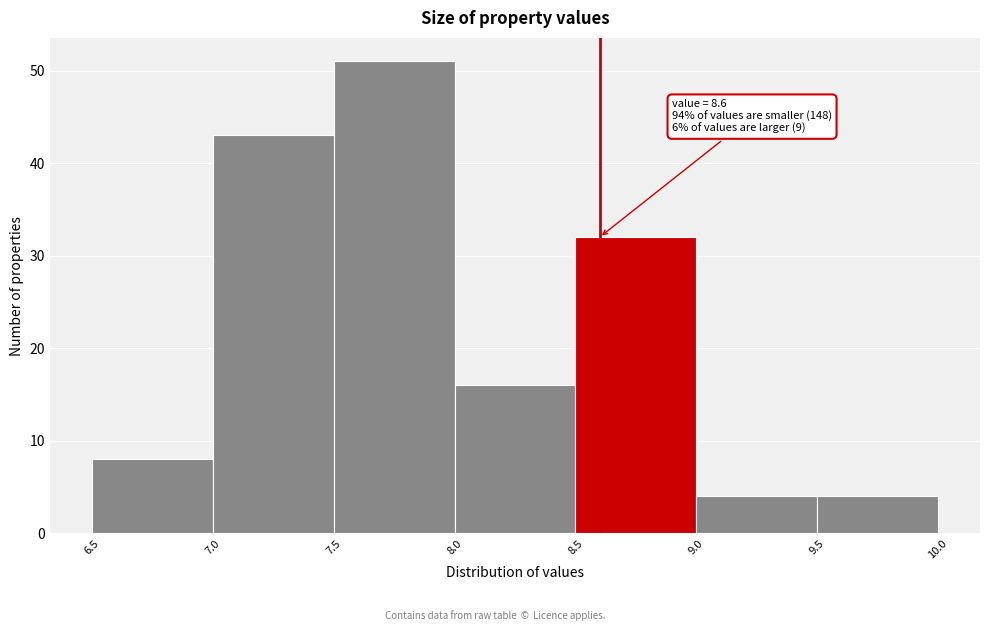

Over which range of the x-axis is the bar tallest?

7.5 to 8.0